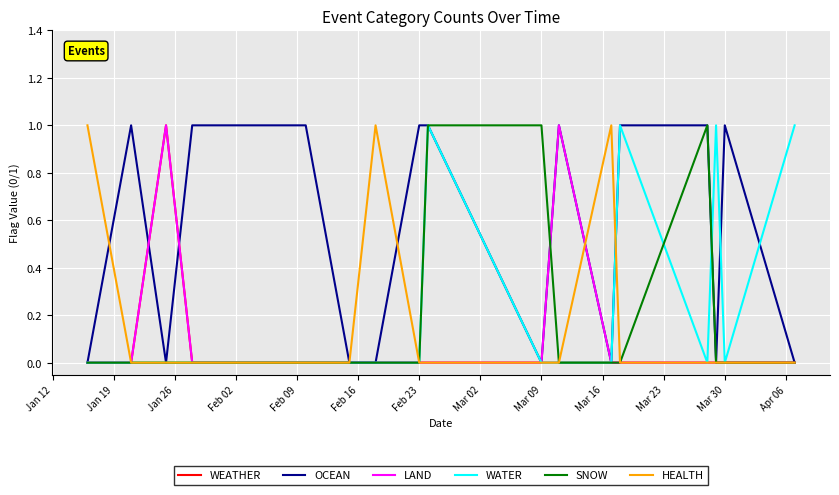

Which series has the largest total across all categories?

OCEAN